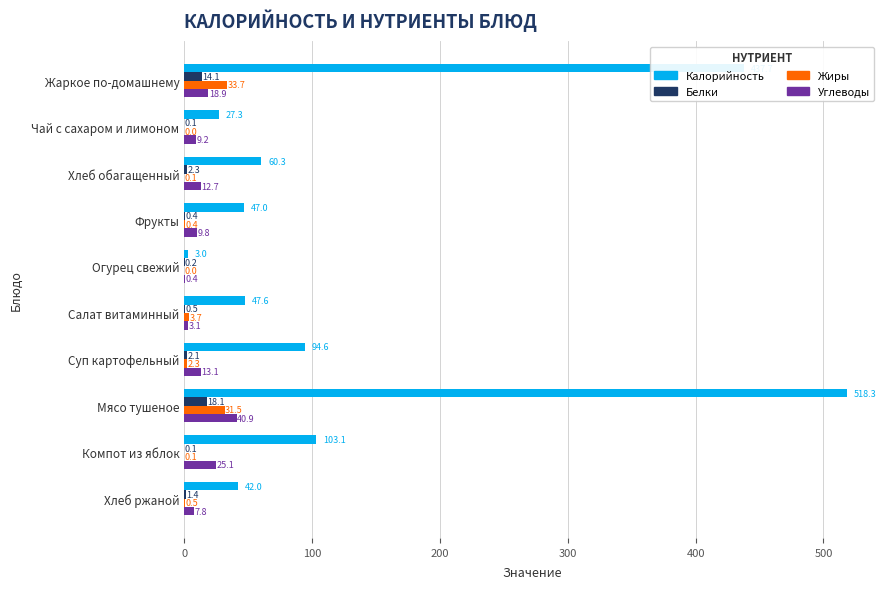

What is the average value of the Жиры series?

7.2